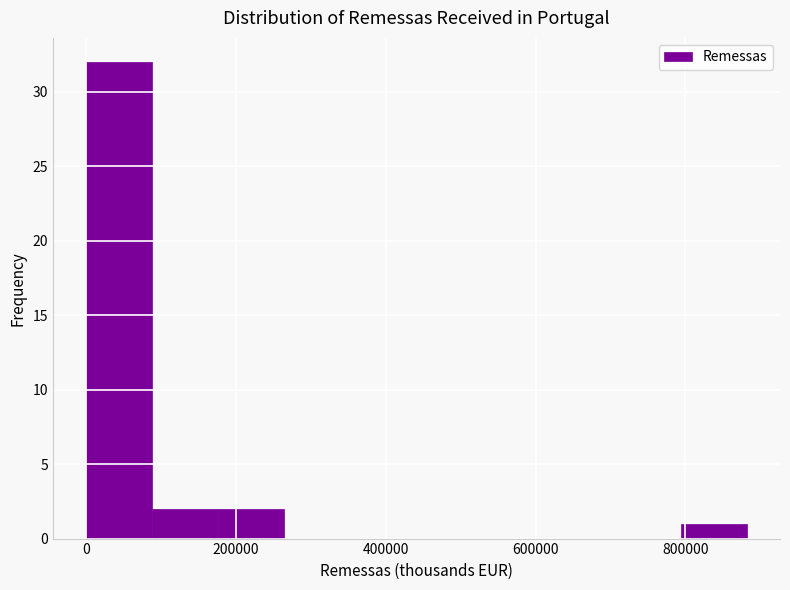

What is the height of the bar covering 80000 to 180000 on the x-axis? Neither the bar edges nor the heights are printed on the chart, so give them approximately, as read against the axes.

2